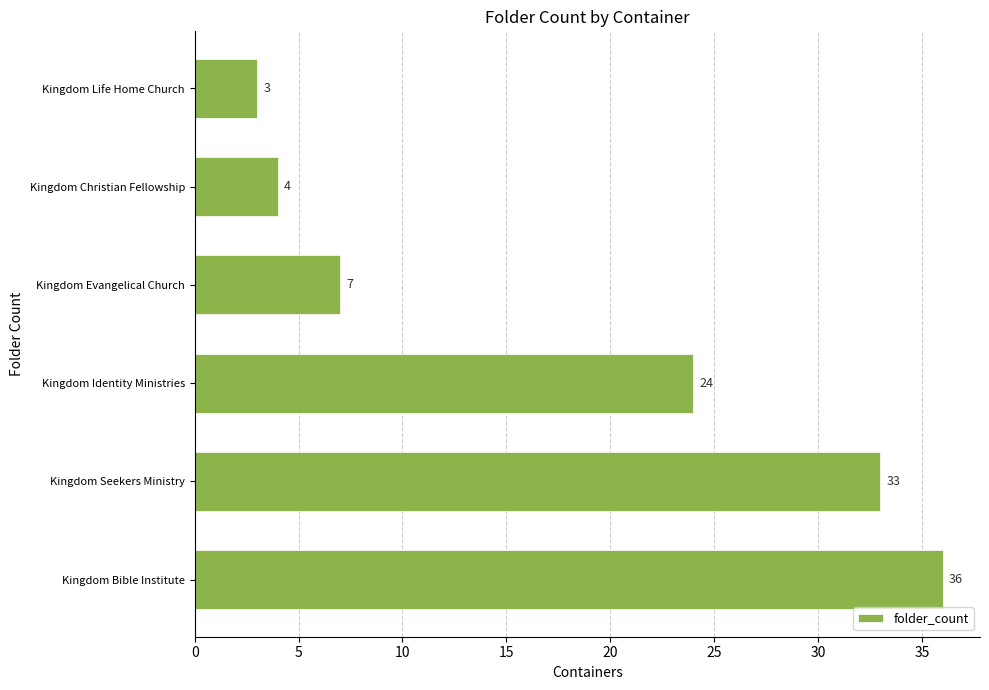

Rank the categories by value from highest to lowest.

Kingdom Bible Institute, Kingdom Seekers Ministry, Kingdom Identity Ministries, Kingdom Evangelical Church, Kingdom Christian Fellowship, Kingdom Life Home Church